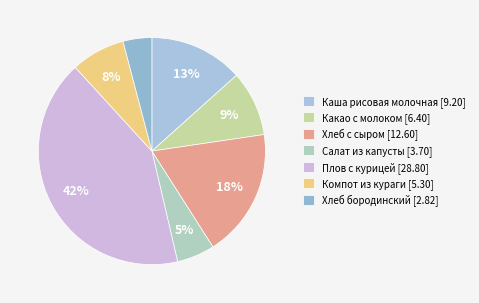

Is it true that Хлеб бородинский is 13% of the pie?

False